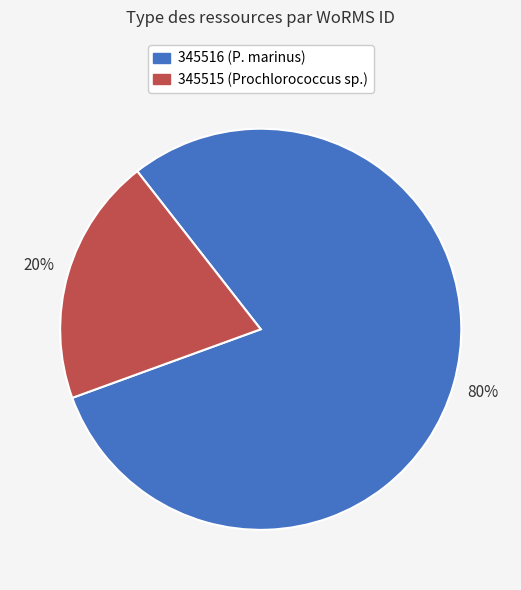

To the nearest percent, what is the average slice percentage?

50%